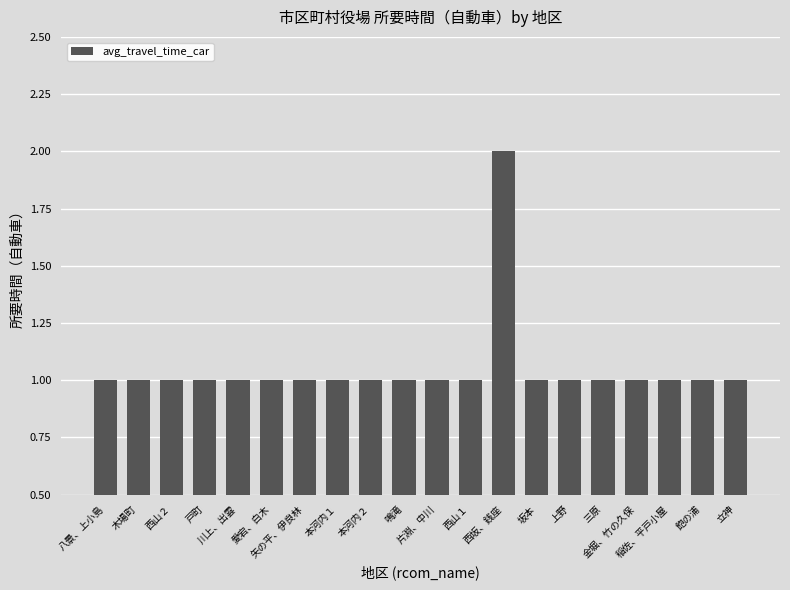

What position from the left is 鳴滝?

10